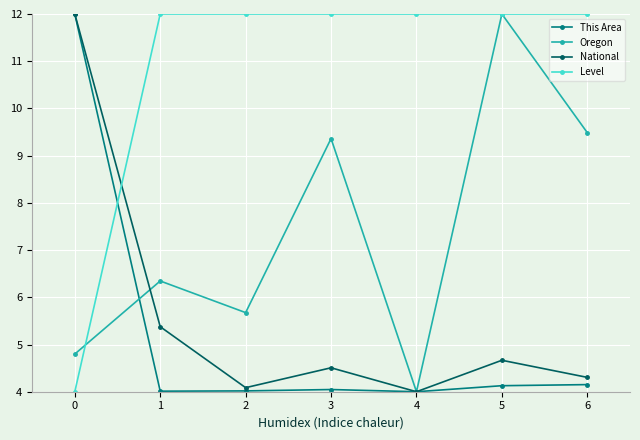

What is the value of the Level point at the 3rd from the left?

12.0